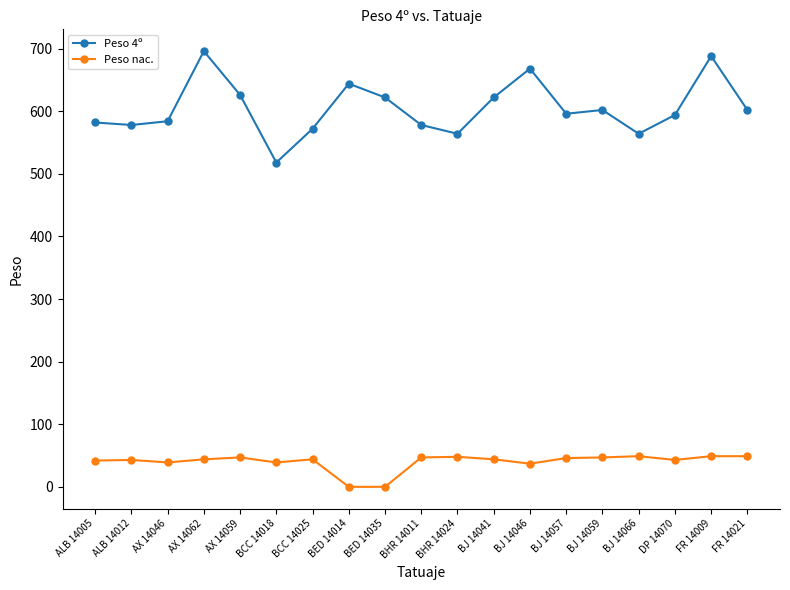

How many data points does each series have?

19